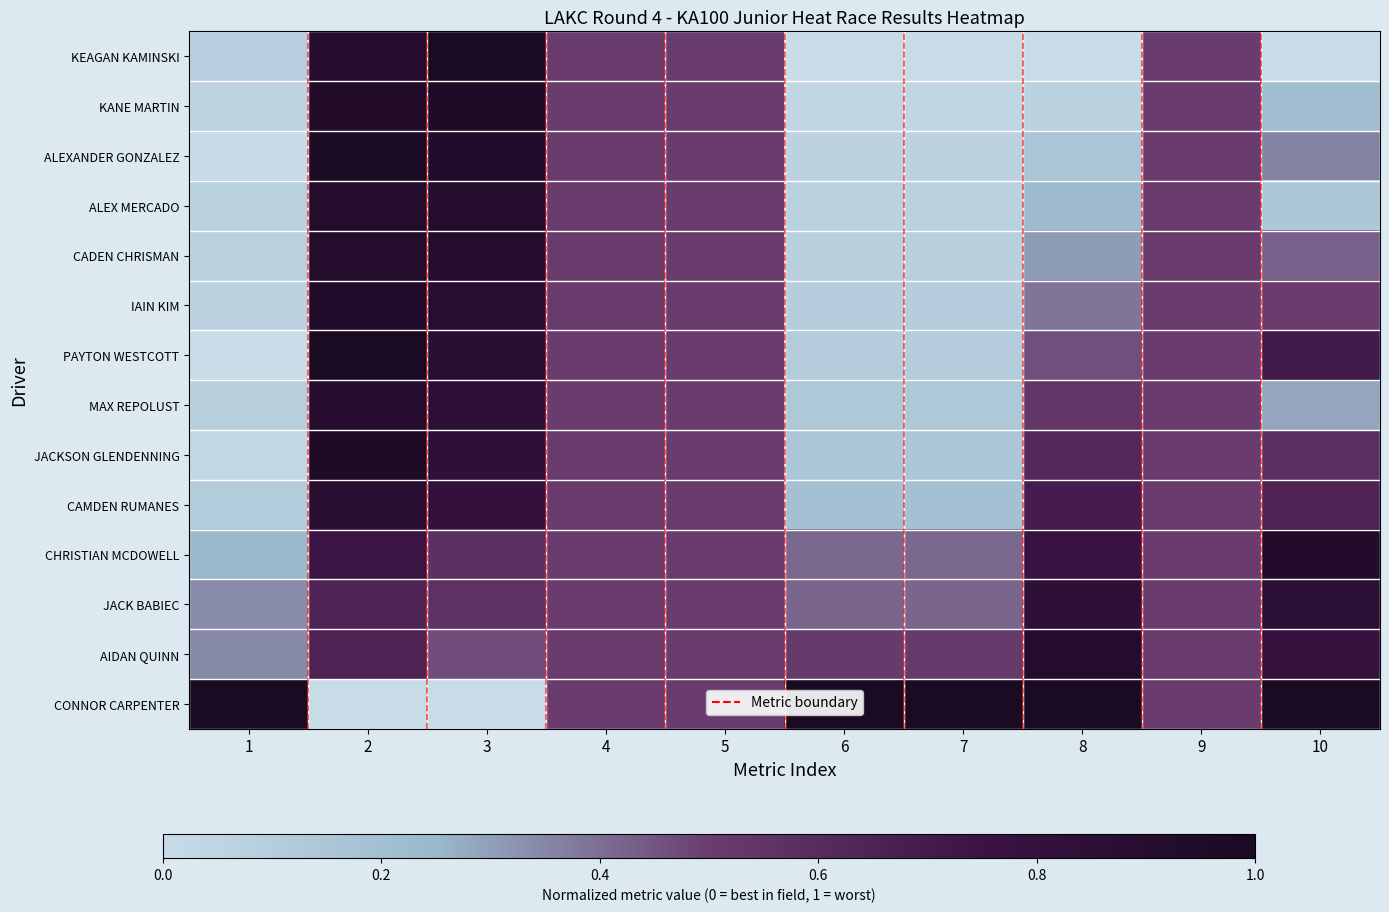

What is the greatest value displayed?

1.0